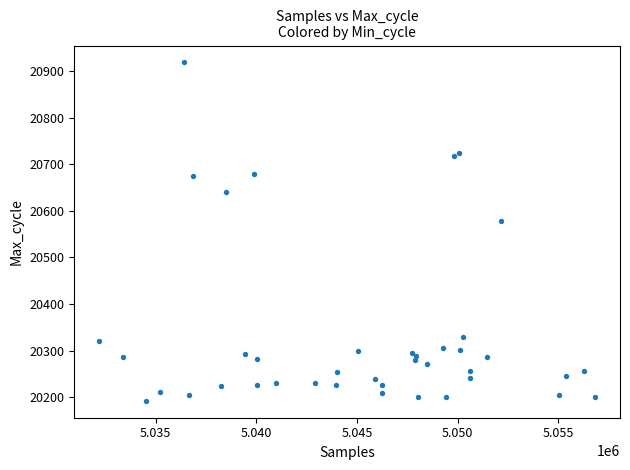

What Y value in the scatter plot is closest to 20555?

20578